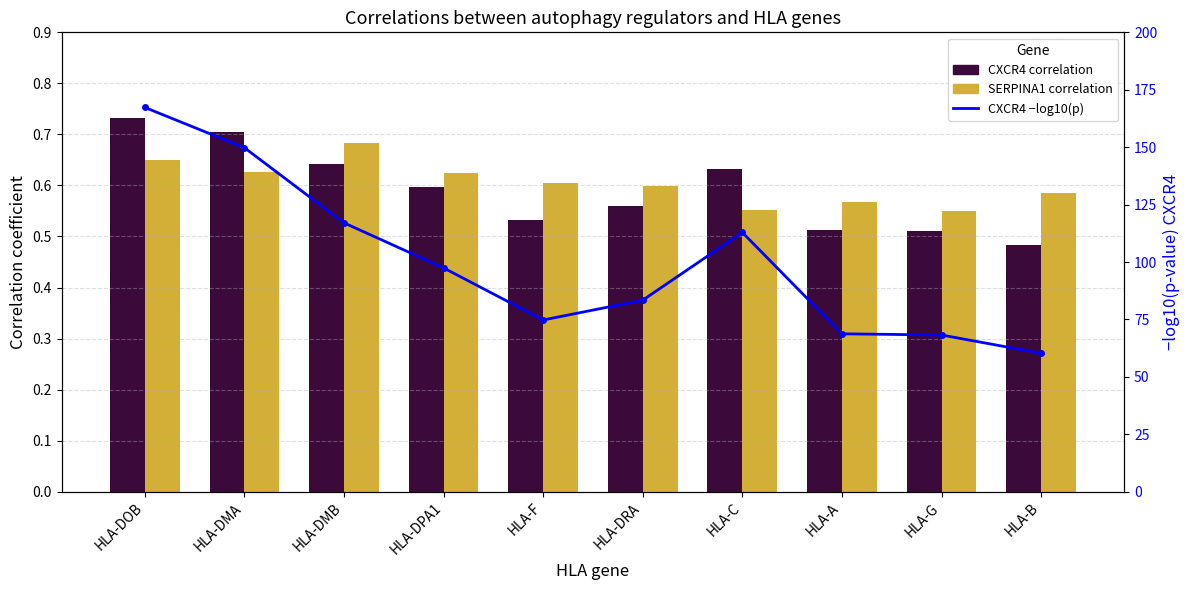

List the labels in order of CXCR4 correlation value, smallest first.

HLA-B, HLA-G, HLA-A, HLA-F, HLA-DRA, HLA-DPA1, HLA-C, HLA-DMB, HLA-DMA, HLA-DOB